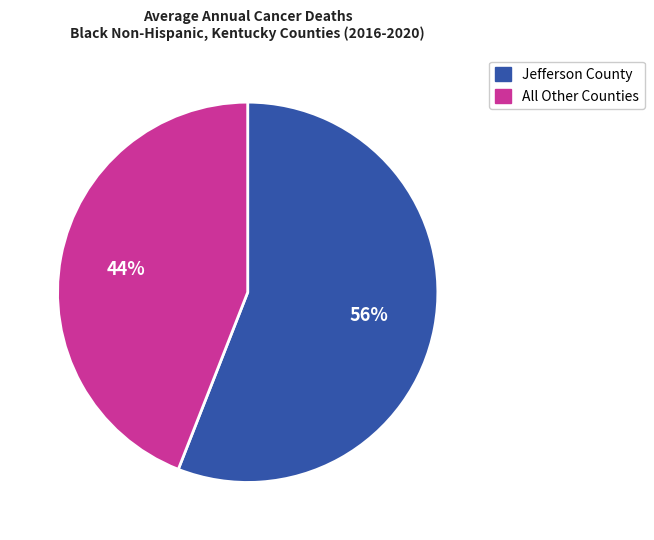

Is there a majority slice in this chart?

Yes